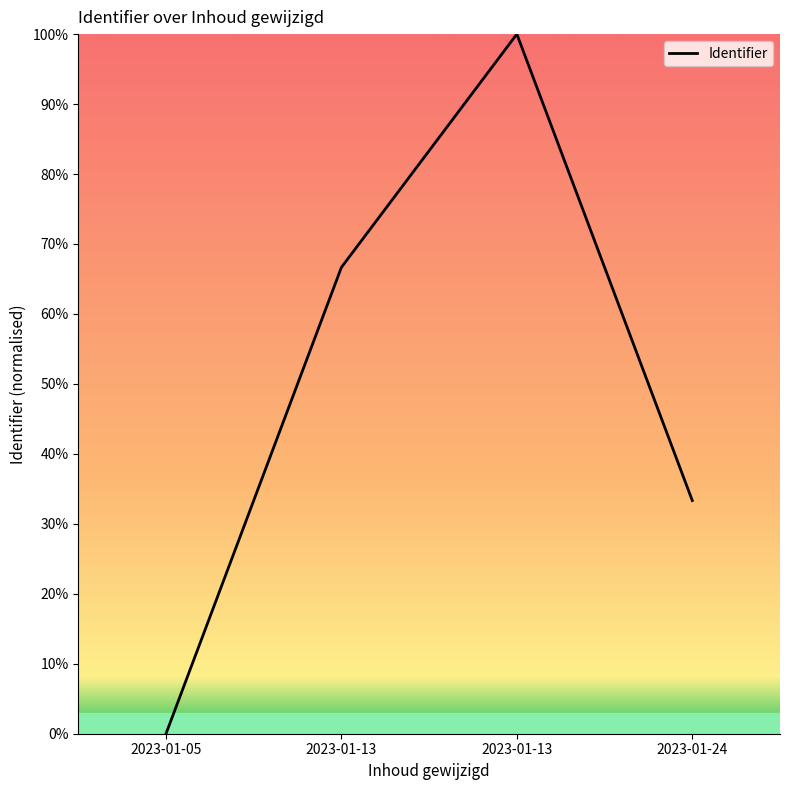

How many values are above zero?

3